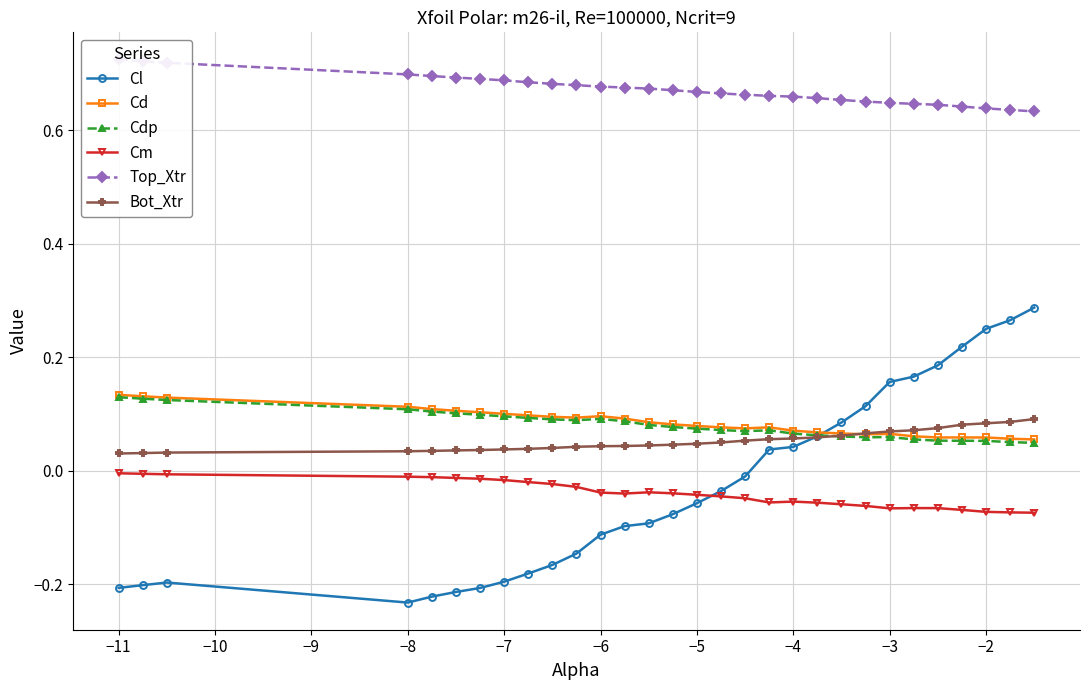

What is the sum of all Cm values?

-1.2